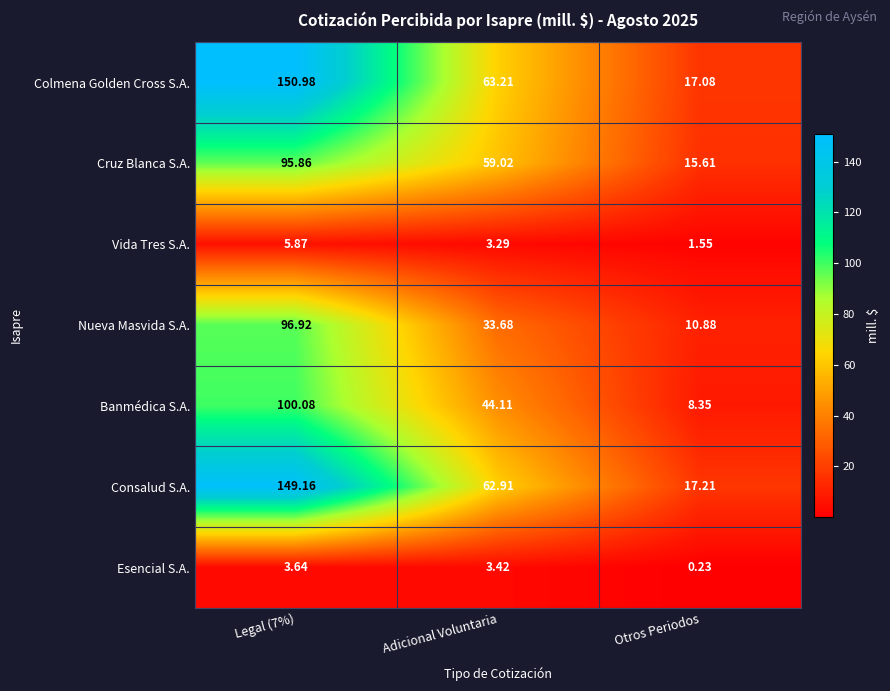

Which category has the lowest value across all series?

Otros Periodos